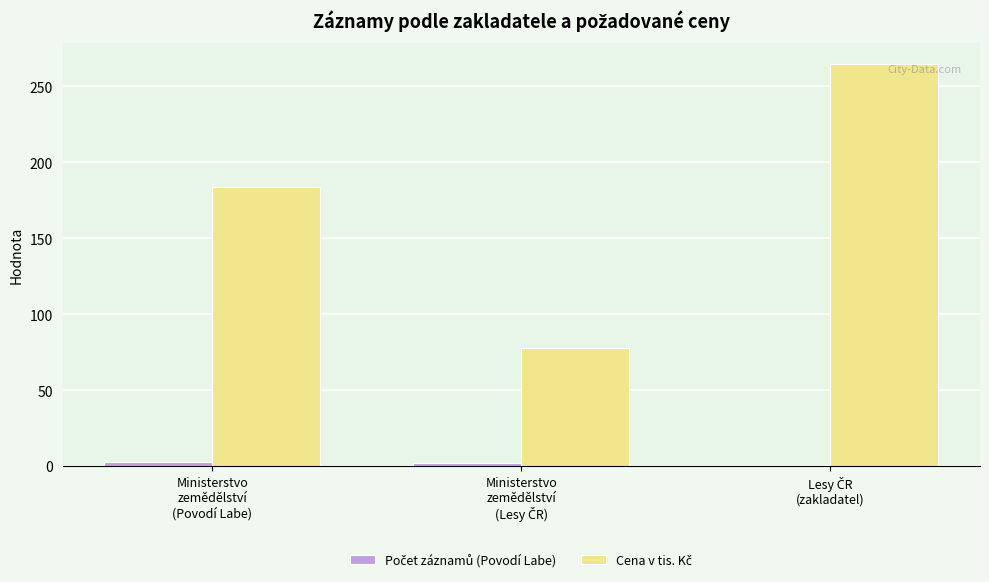

What is the maximum value shown in the chart?

265.0